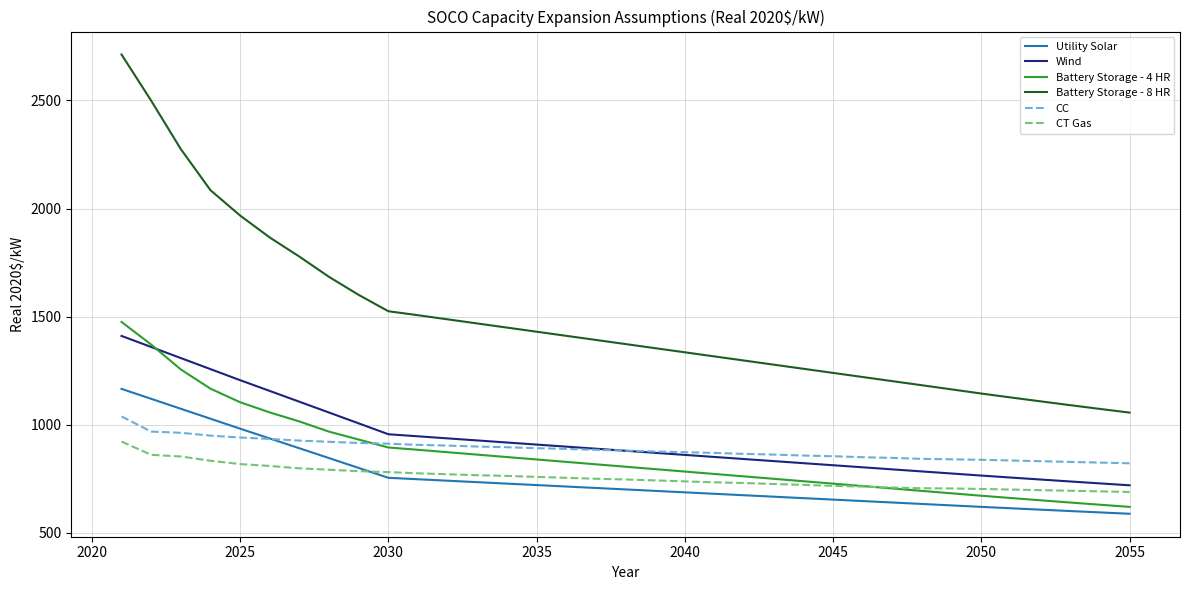

Which series has the largest range (max minus min)?

Battery Storage - 8 HR